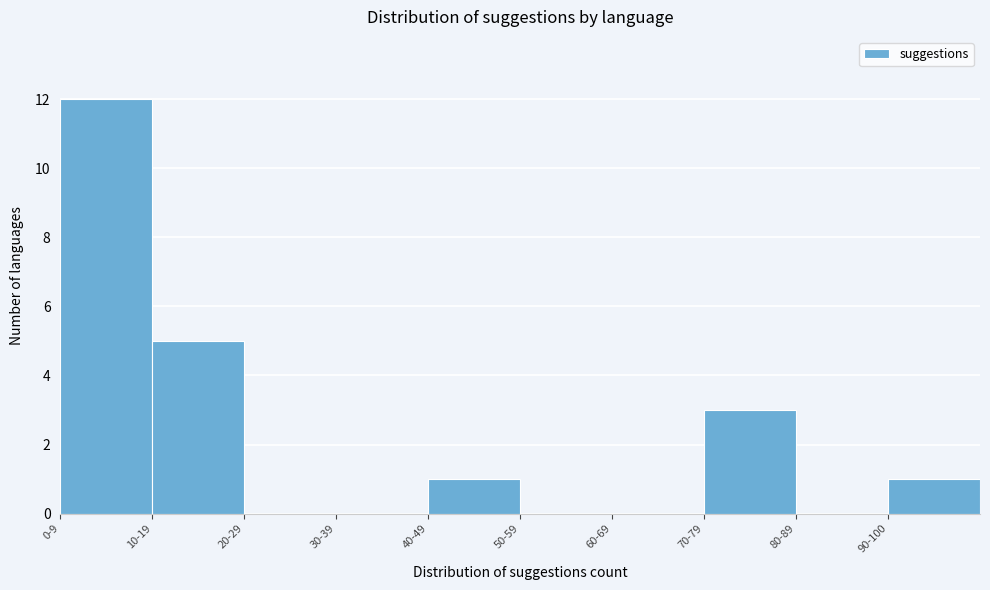

Reading right to left, extract all data points from this chart.

90-100=1	80-89=0	70-79=3	60-69=0	50-59=0	40-49=1	30-39=0	20-29=0	10-19=5	0-9=12